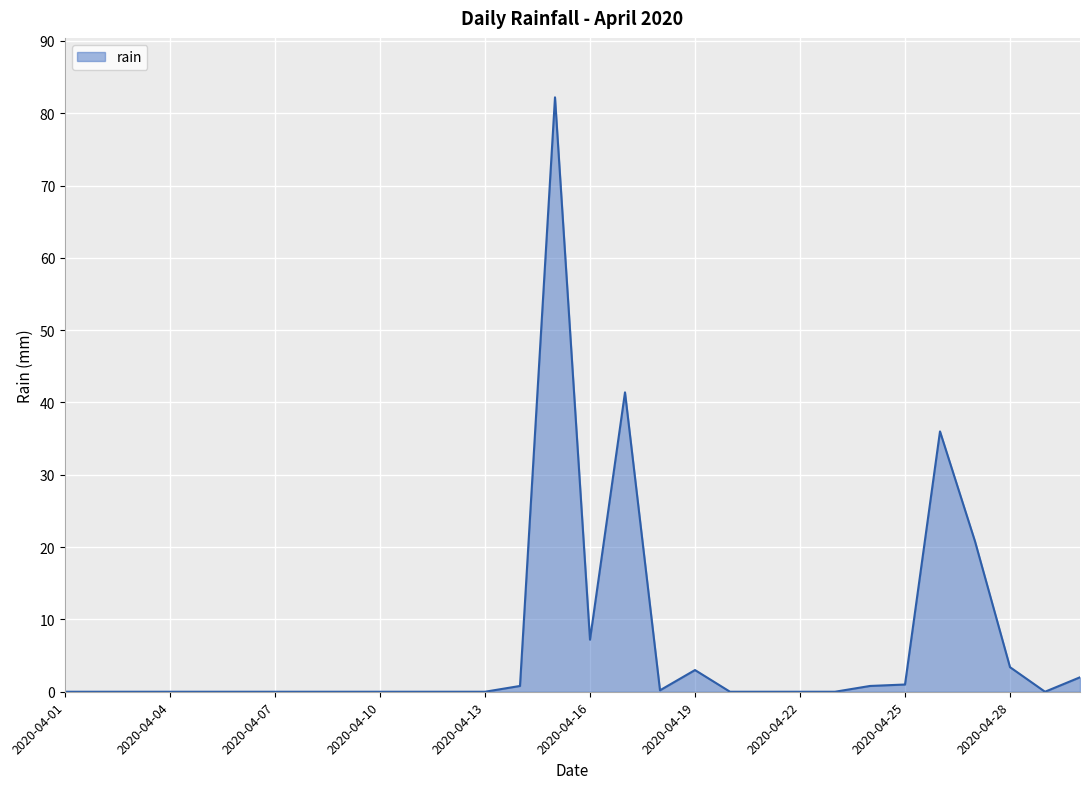

What is the difference between the maximum and minimum values?

82.2